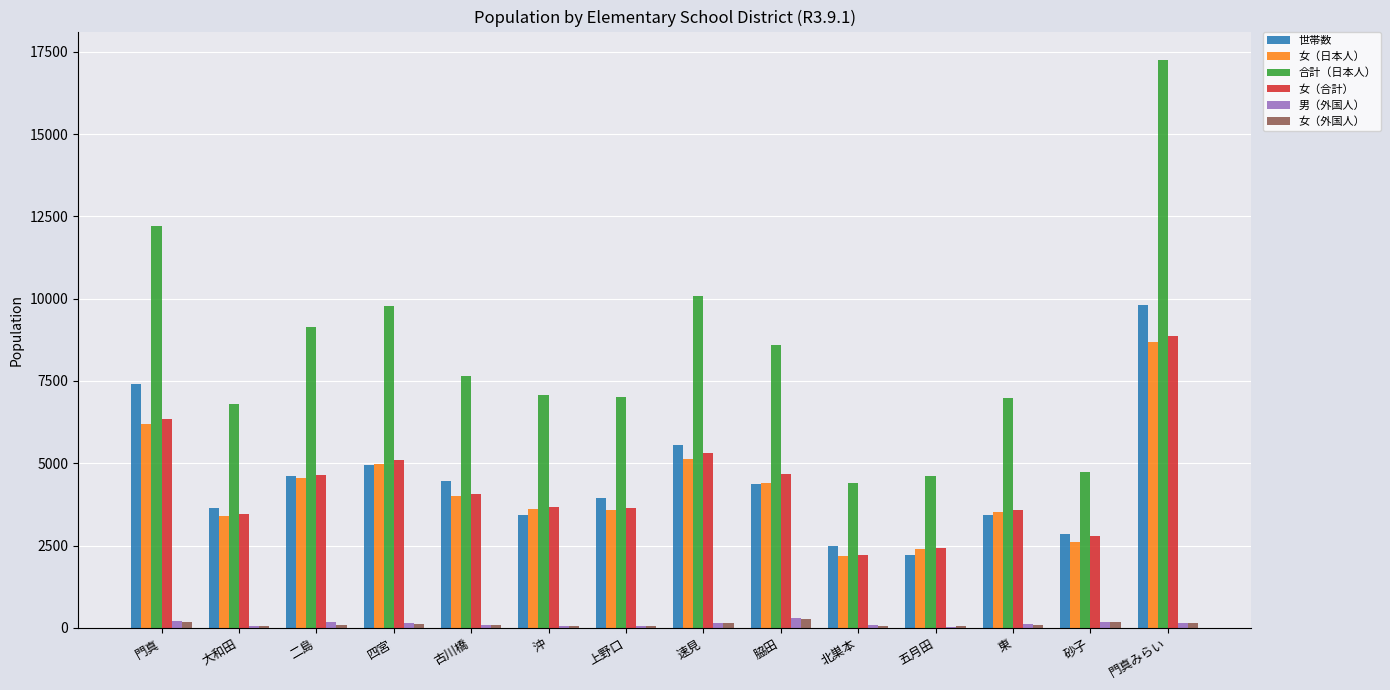

Does the chart contain stacked bars?

No